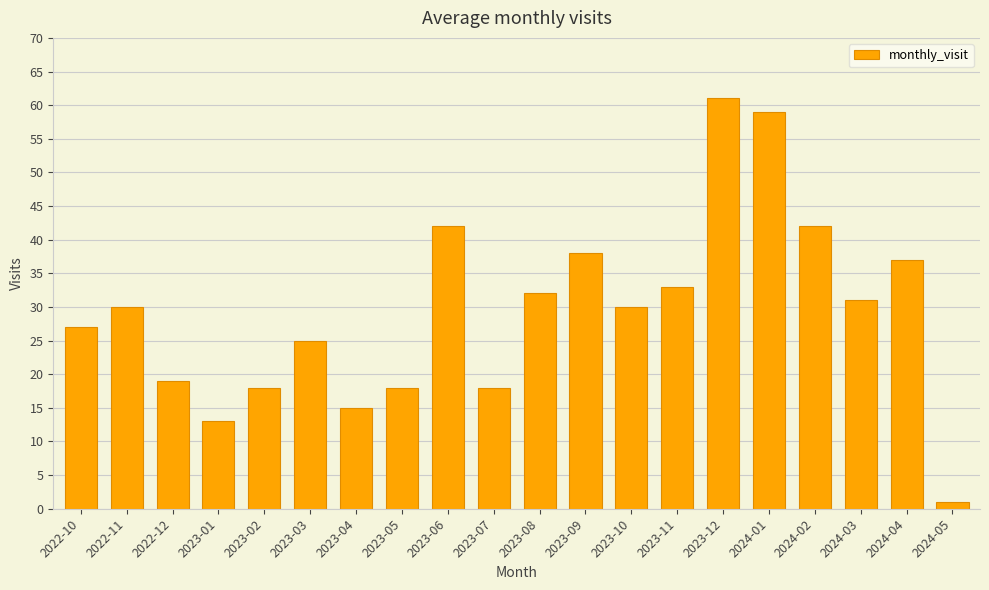

Reading left to right, what are all the values shown in this chart?

2022-10=27	2022-11=30	2022-12=19	2023-01=13	2023-02=18	2023-03=25	2023-04=15	2023-05=18	2023-06=42	2023-07=18	2023-08=32	2023-09=38	2023-10=30	2023-11=33	2023-12=61	2024-01=59	2024-02=42	2024-03=31	2024-04=37	2024-05=1